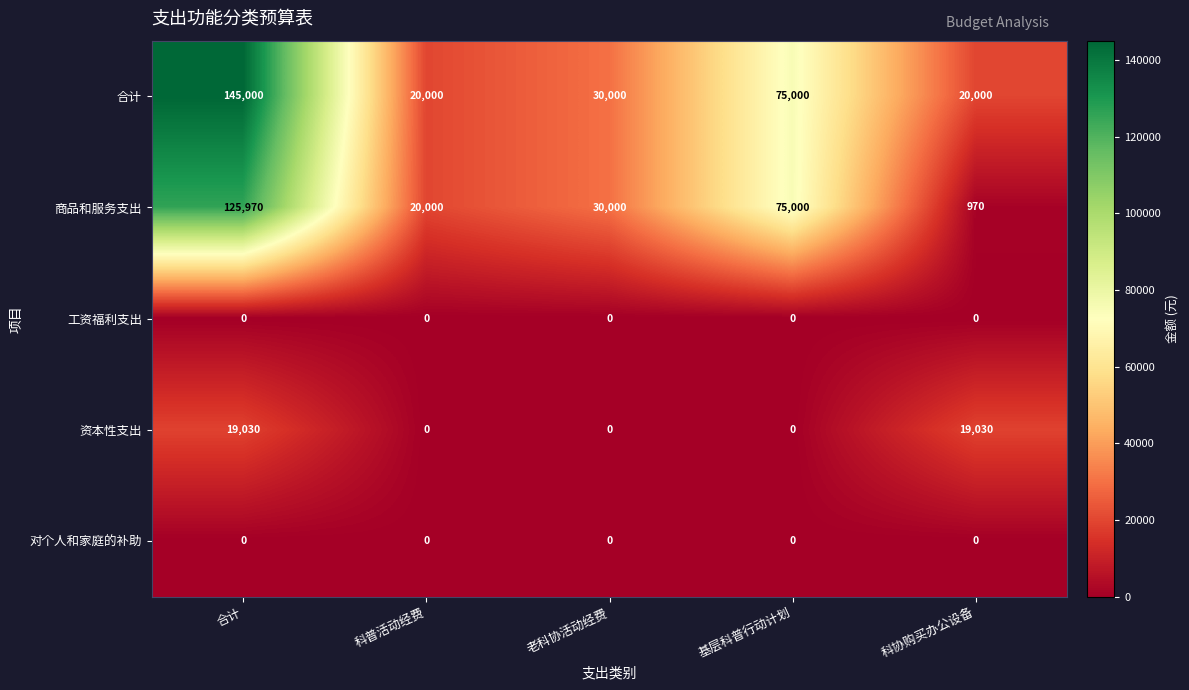

Count the 资本性支出 values in the range 0 to 19030.

5